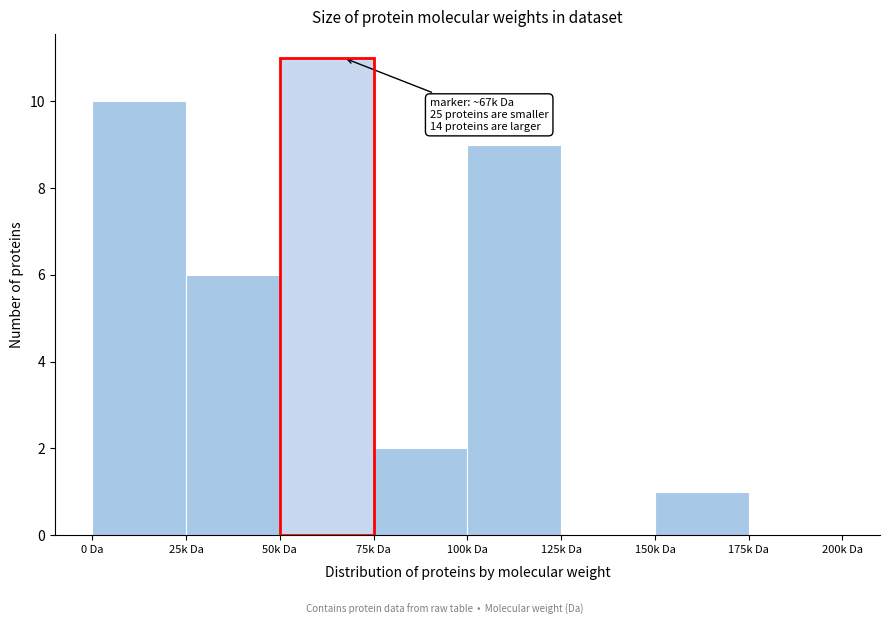

Reading left to right, transcribe all the data shown in this chart.

0 Da=10	25k Da=6	50k Da=11	75k Da=2	100k Da=9	125k Da=0	150k Da=1	175k Da=0